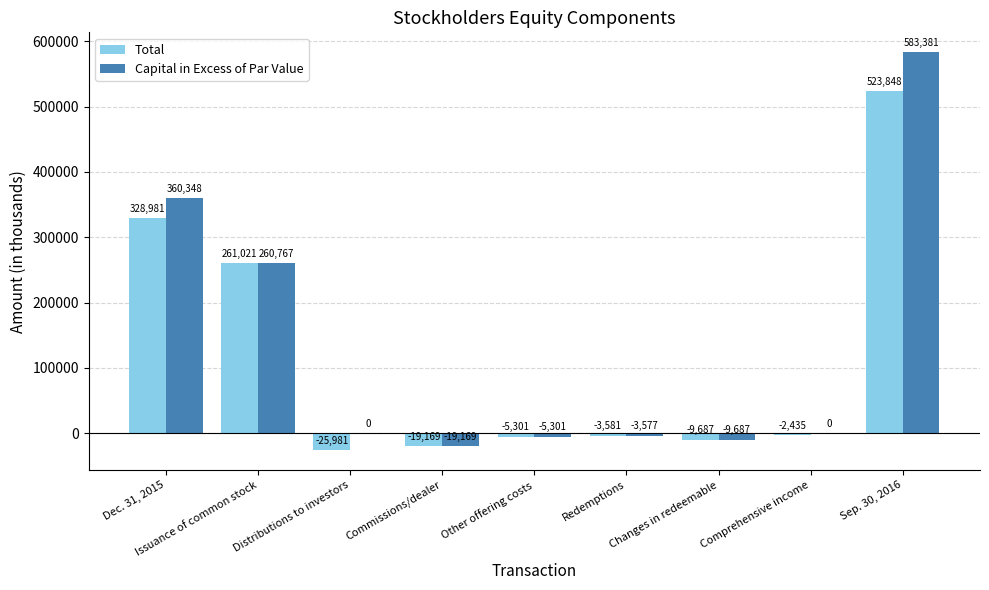

How many categories are shown in the chart?

9